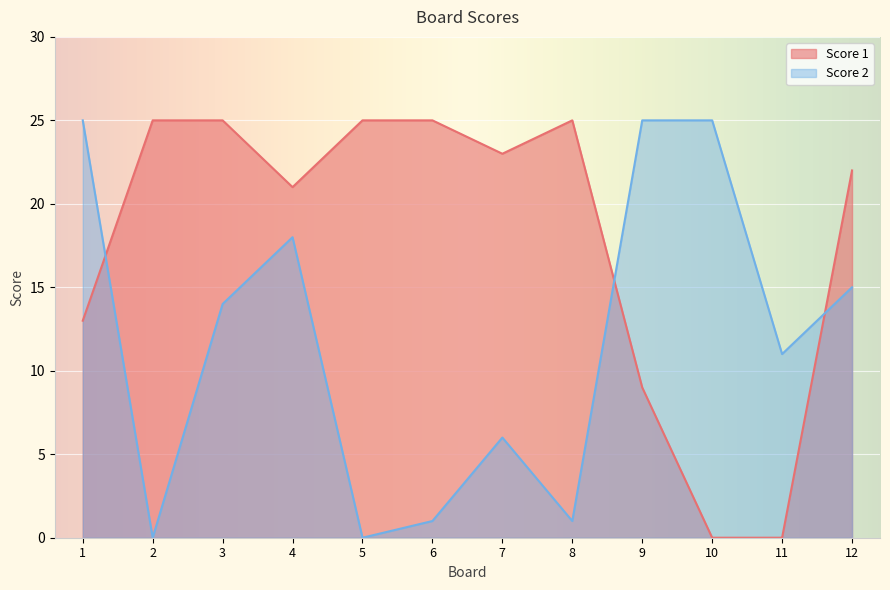

What is the value of the Score 2 point at the 1st from the left?

25